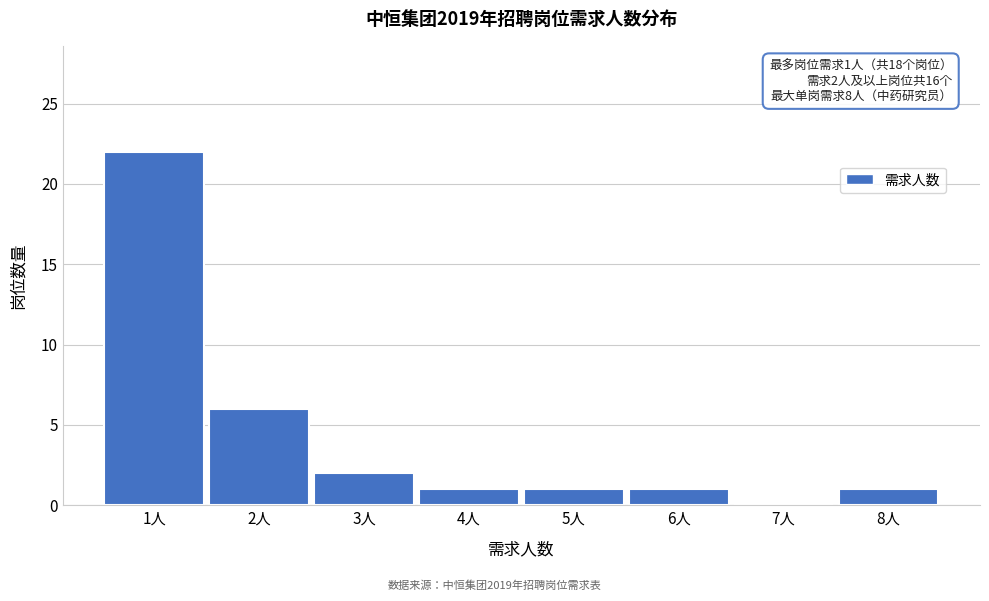

Which range on the x-axis has the tallest bar?

0.5 to 1.5